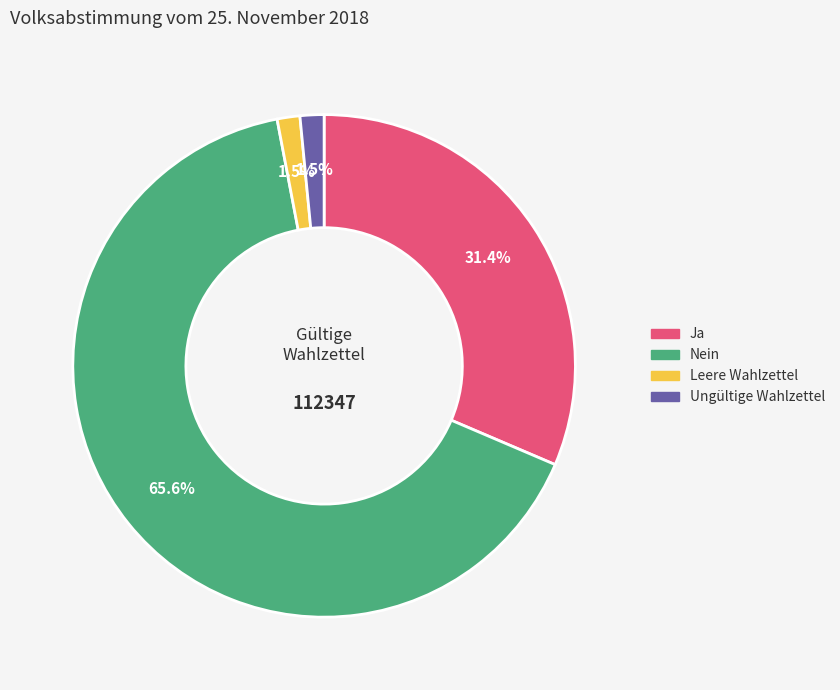

Count the number of slices in the pie.

4